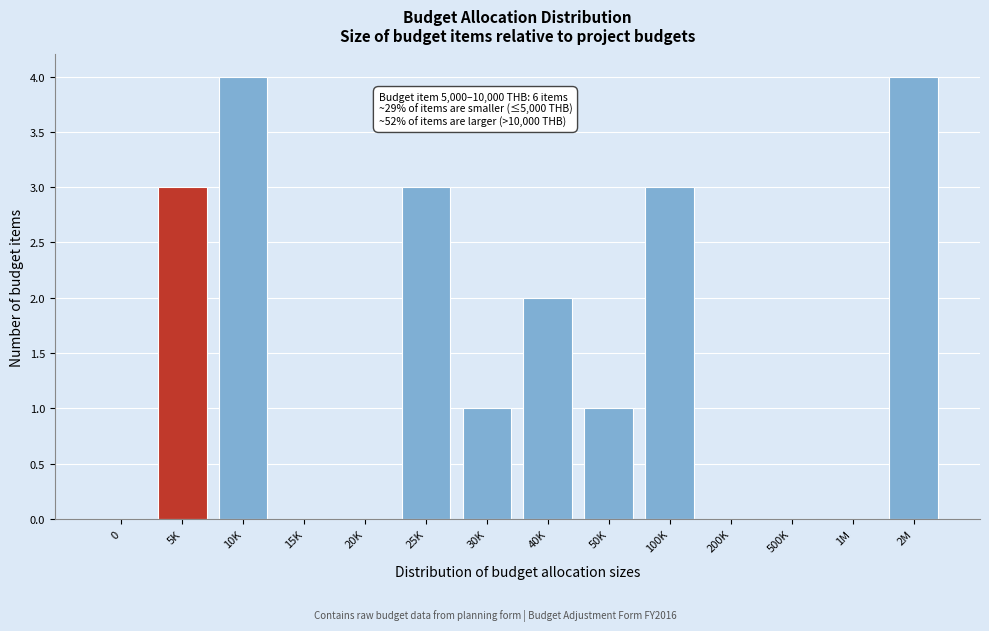

Reading left to right, what are all the values shown in this chart?

0=0	5K=3	10K=4	15K=0	20K=0	25K=3	30K=1	40K=2	50K=1	100K=3	200K=0	500K=0	1M=0	2M=4